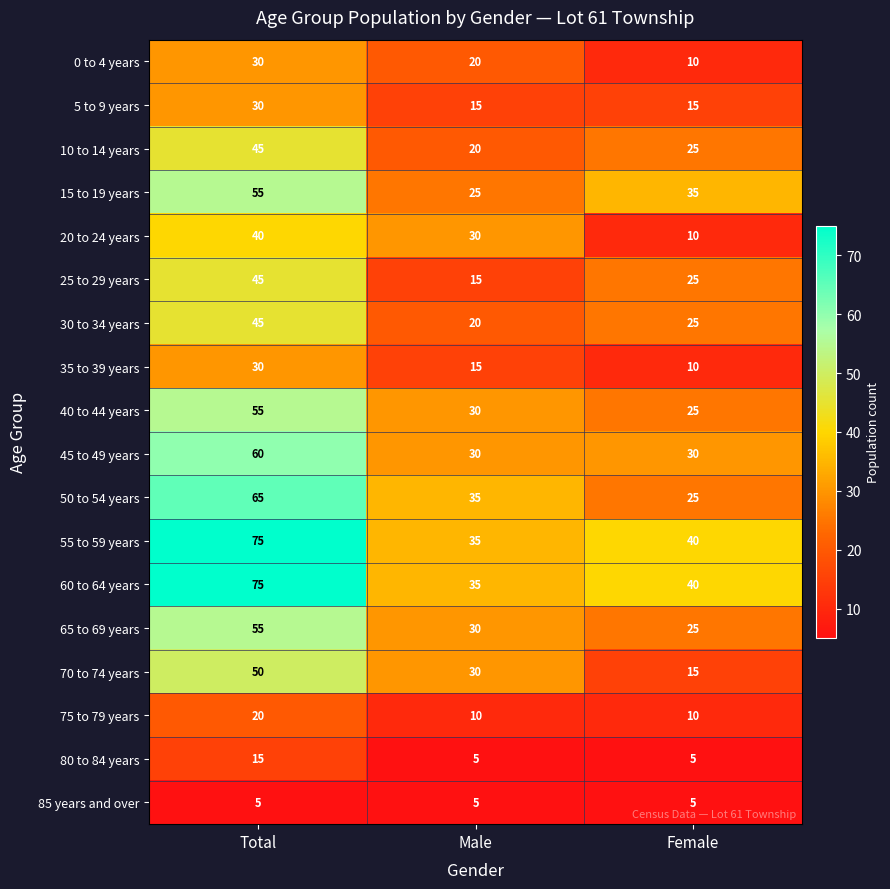

At which category is the sum across all series the highest?

Total